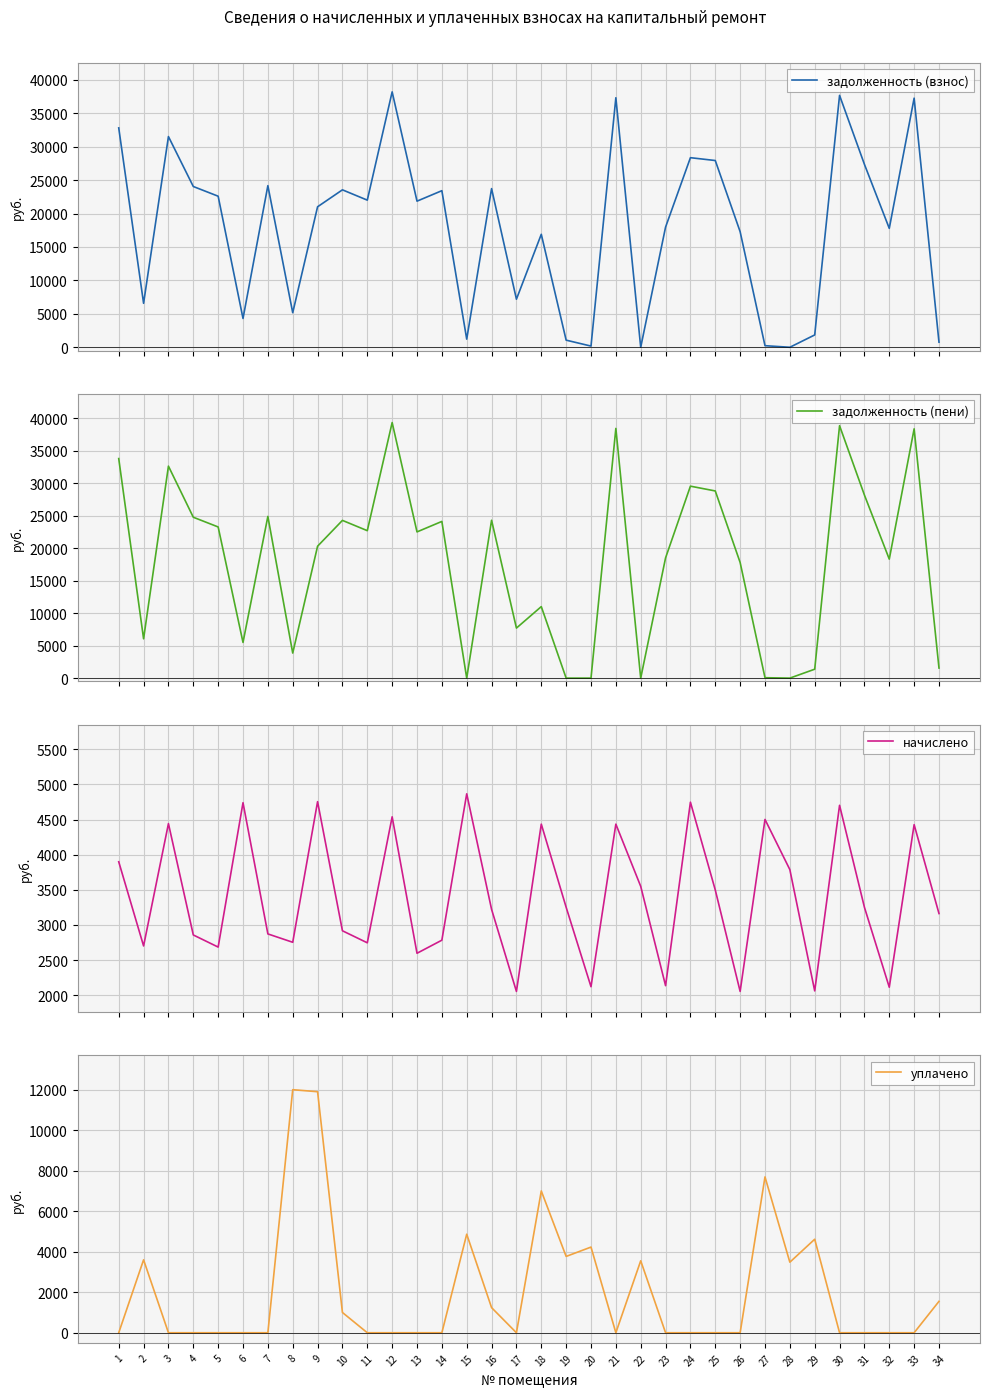

Where does the задолженность (взнос) series first go above 21853?

1